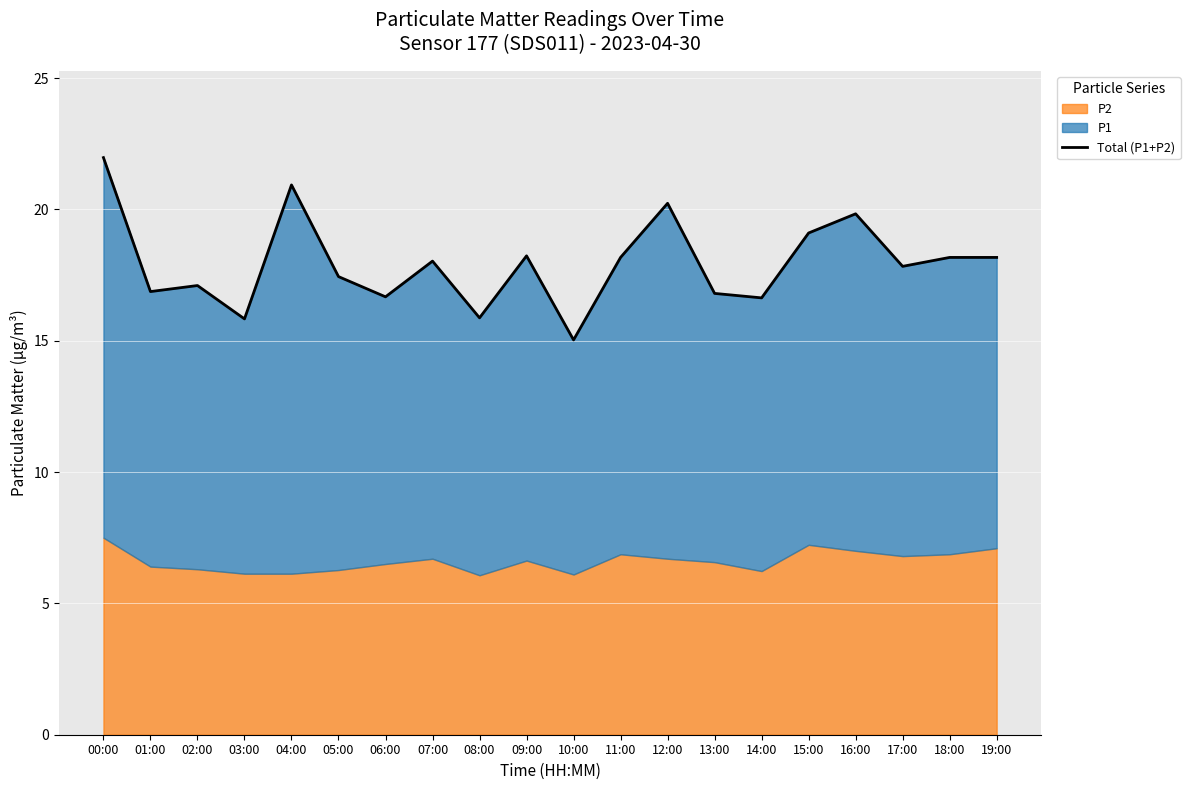

What is the average value?

17.9